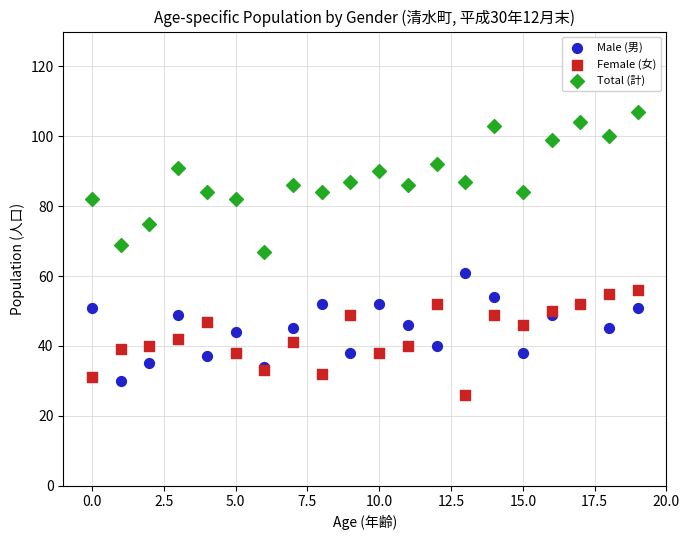

Which series has the widest spread of Y values?

Total (計)